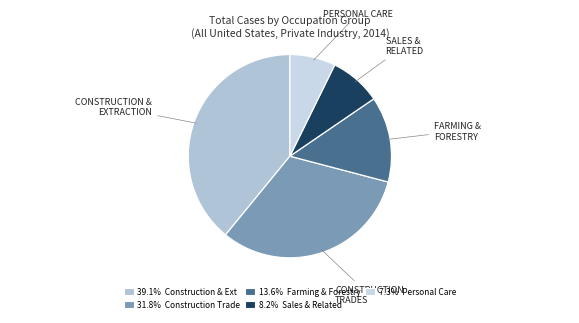

Count the number of slices in the pie.

5